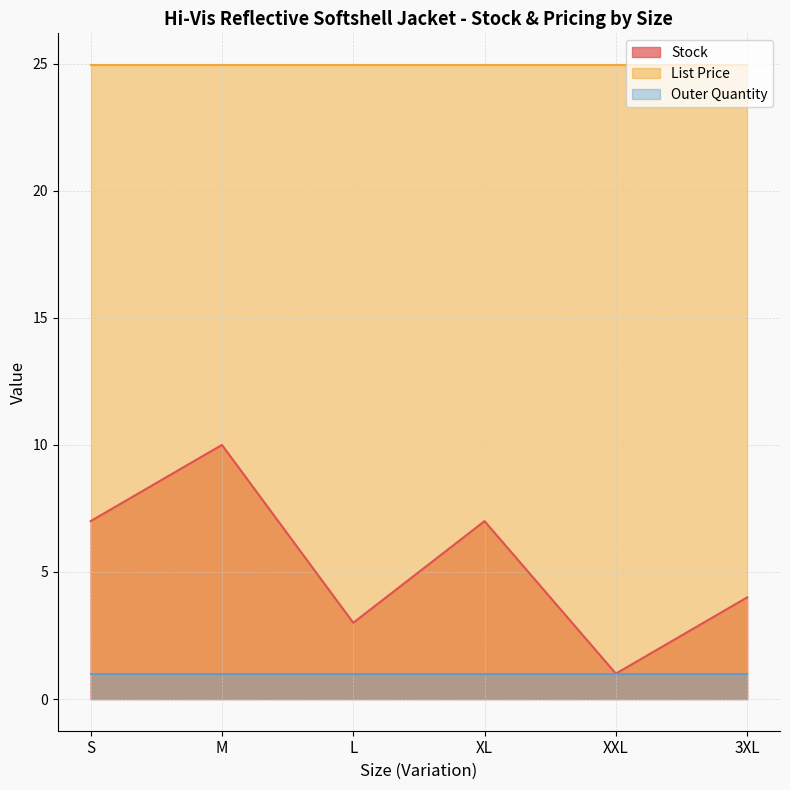

What is the minimum value for List Price?

24.9